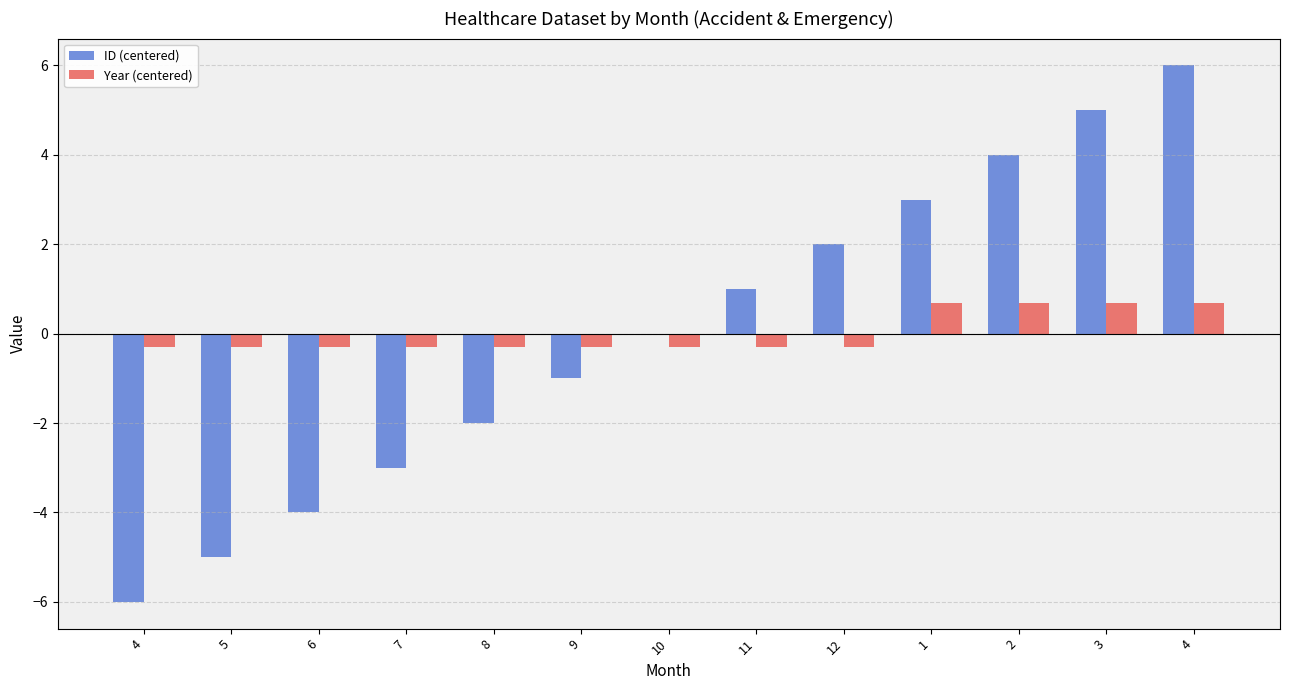

Reading left to right, list all the values displayed in this chart.

ID (centered): -6.0	-5.0	-4.0	-3.0	-2.0	-1.0	0.0	1.0	2.0	3.0	4.0	5.0	6.0
Year (centered): -0.3	-0.3	-0.3	-0.3	-0.3	-0.3	-0.3	-0.3	-0.3	0.7	0.7	0.7	0.7